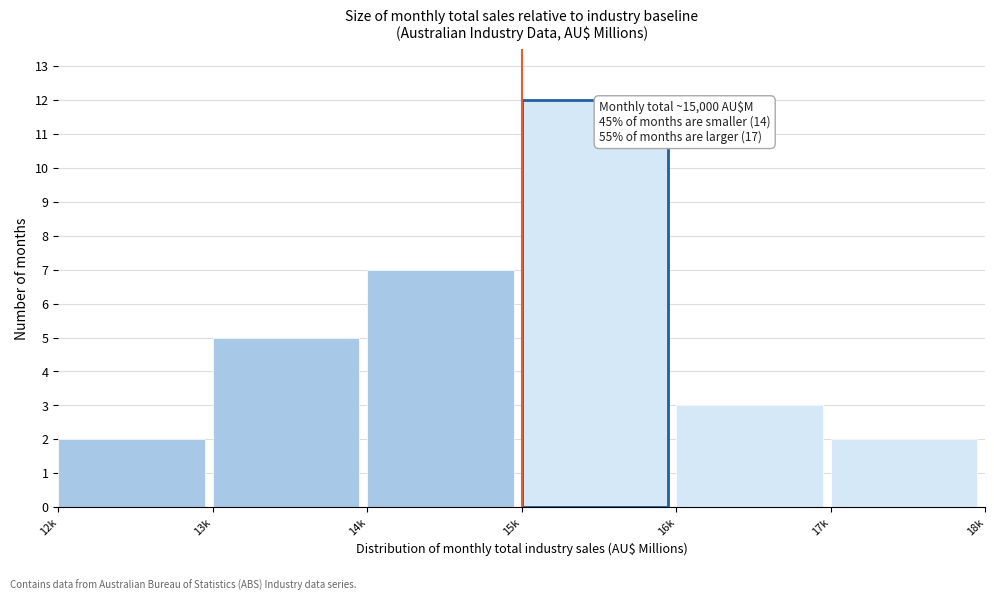

Reading left to right, extract all data points from this chart.

12k=2	13k=5	14k=7	15k=12	16k=3	17k=2